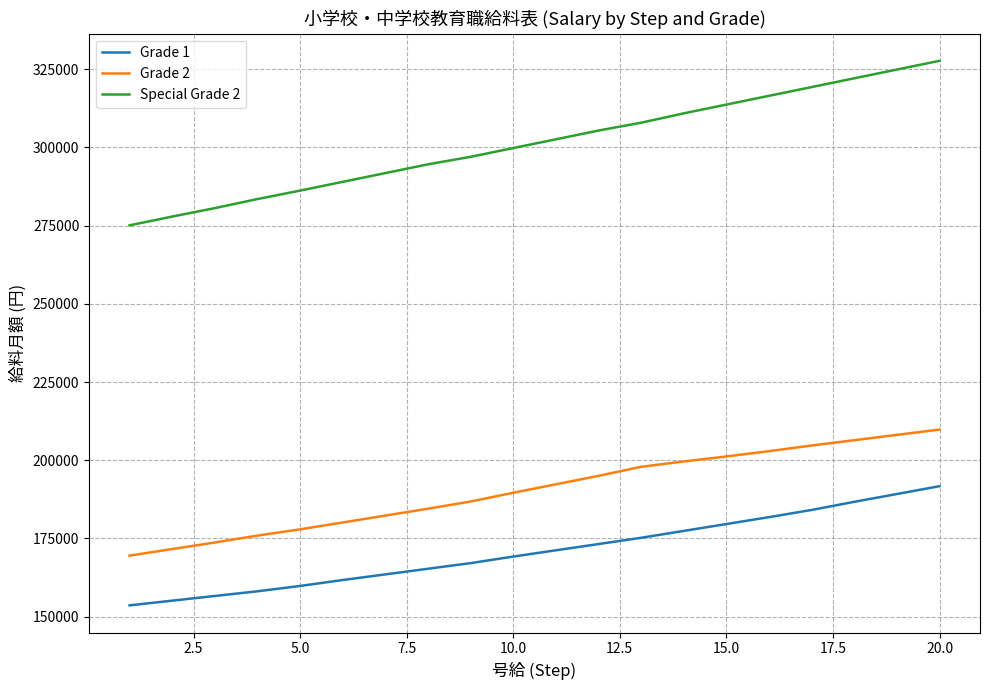

True or false: Grade 1 and Grade 2 cross at least once.

False